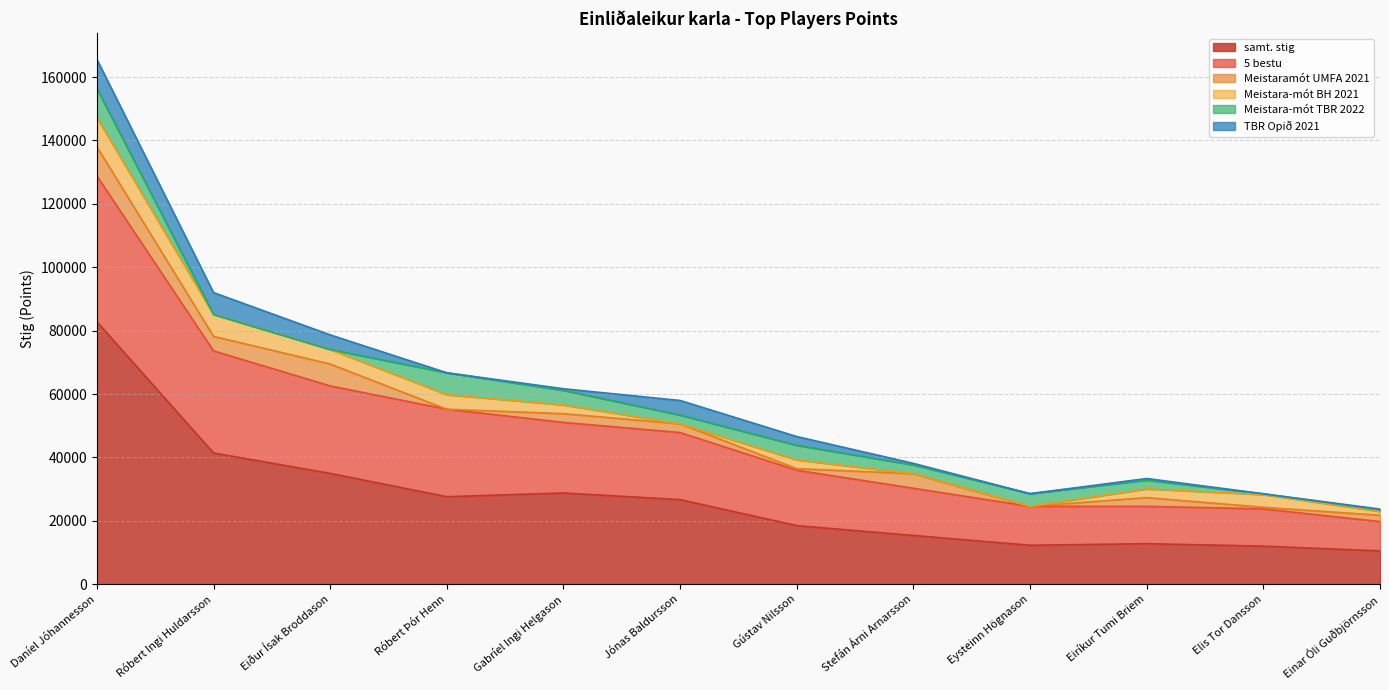

True or false: Meistaramót UMFA 2021 has a value of 9027 at Eiður Ísak Broddason.

False